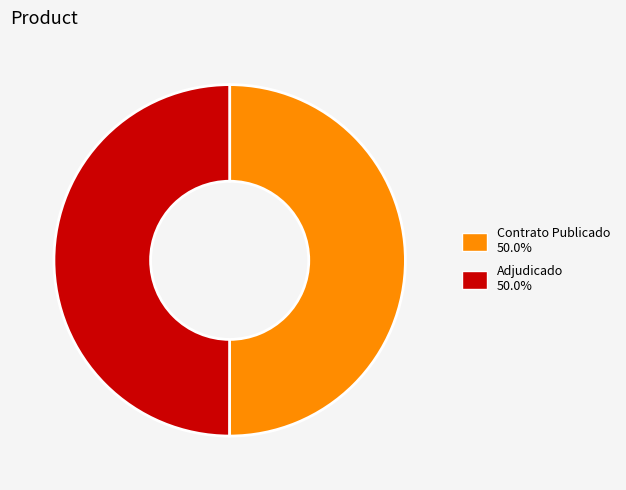

Count the number of slices in the pie.

2